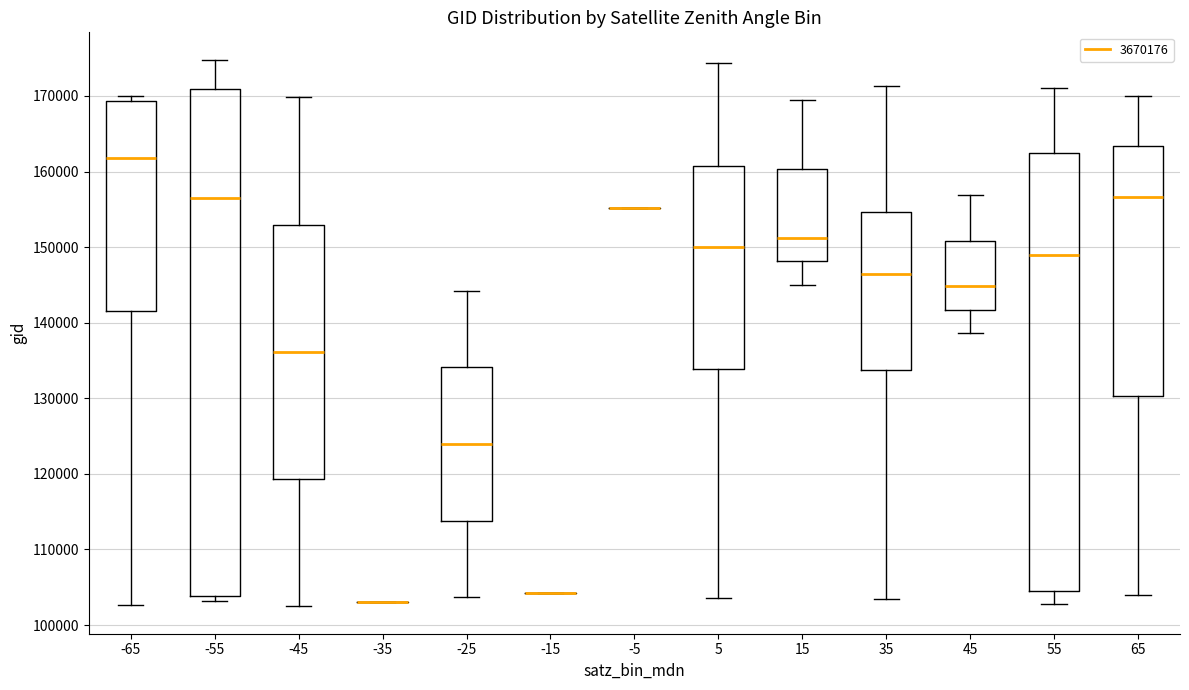

Reading left to right, read every box against the y-axis: the position of its median line, the range the box covers, and the ends of its whiskers. The values are not printed on the chart, so give them approximately, as read against the axis.

-65: median 162000, box 142000 to 169000, whiskers 103000 to 170000
-55: median 156000, box 104000 to 171000, whiskers 103000 to 175000
-45: median 136000, box 119000 to 153000, whiskers 102000 to 170000
-35: box collapsed to a line at 103000, whiskers 103000 to 103000
-25: median 124000, box 114000 to 134000, whiskers 104000 to 144000
-15: box collapsed to a line at 104000, whiskers 104000 to 104000
-5: box collapsed to a line at 155000, whiskers 155000 to 155000
5: median 150000, box 134000 to 161000, whiskers 104000 to 174000
15: median 151000, box 148000 to 160000, whiskers 145000 to 169000
35: median 146000, box 134000 to 155000, whiskers 103000 to 171000
45: median 145000, box 142000 to 151000, whiskers 139000 to 157000
55: median 149000, box 104000 to 162000, whiskers 103000 to 171000
65: median 157000, box 130000 to 163000, whiskers 104000 to 170000